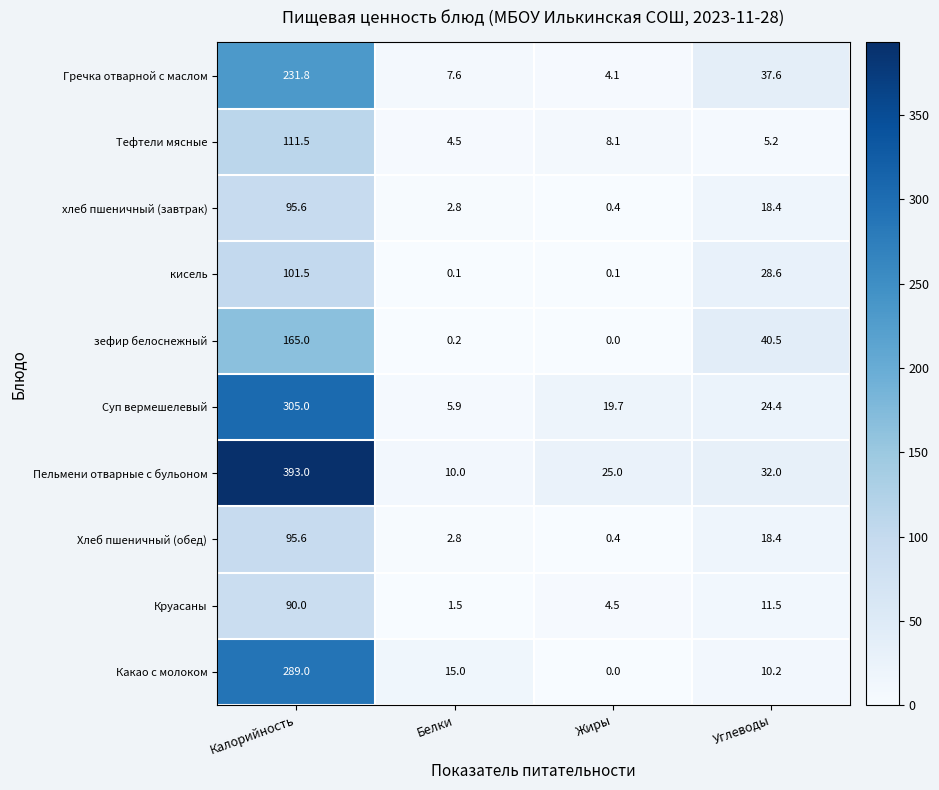

Which series has the largest range (max minus min)?

Пельмени отварные с бульоном